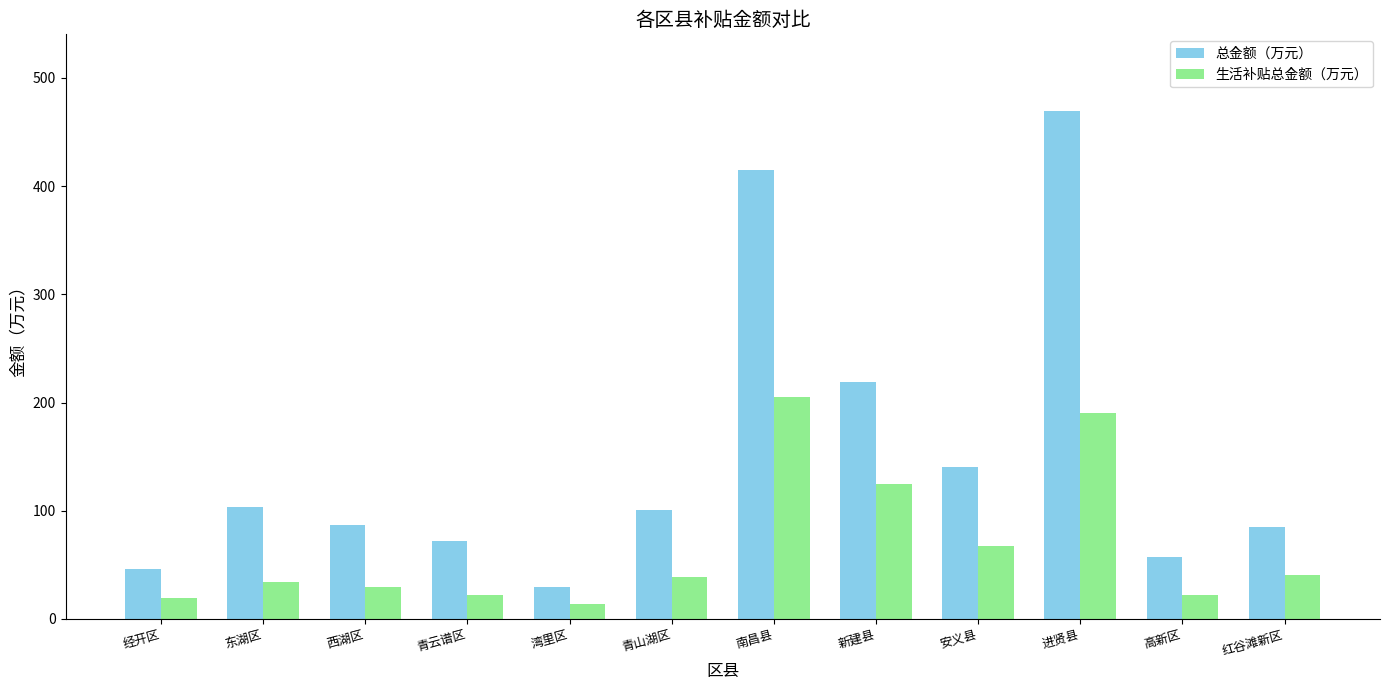

What is the label of the 12th bar from the right?

经开区